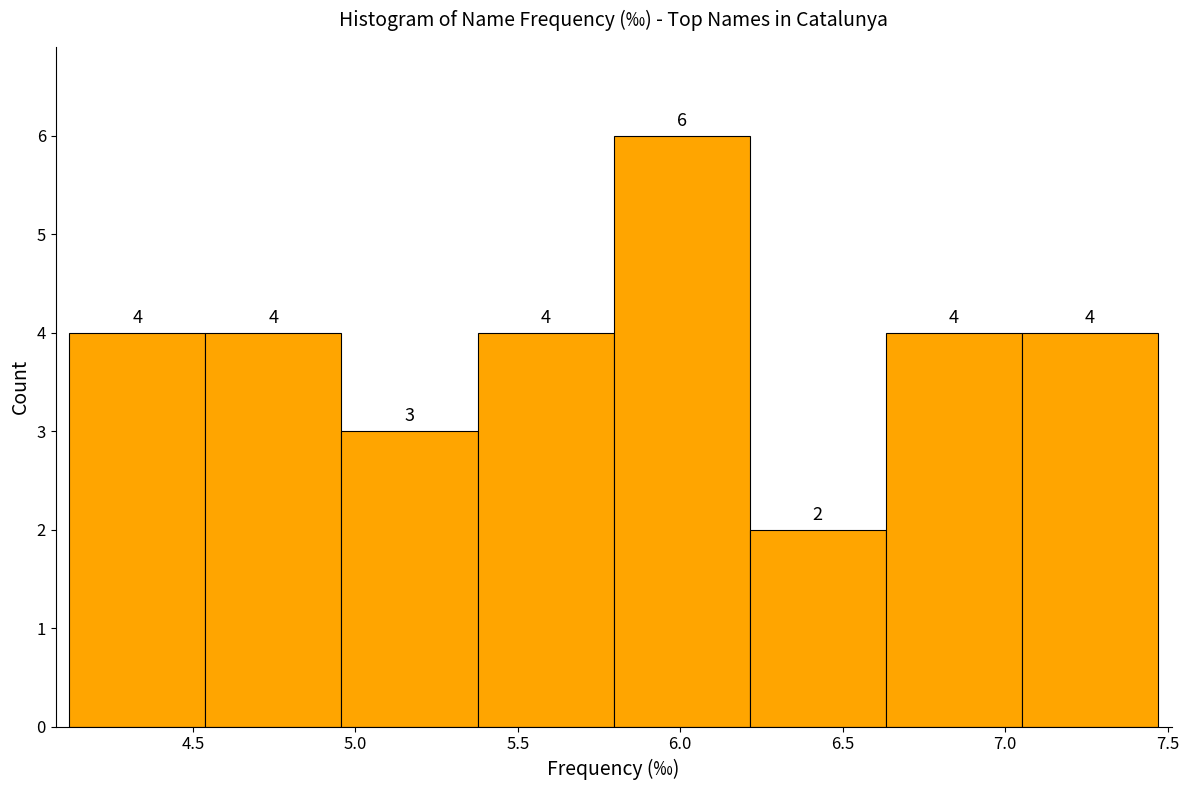

Reading left to right, transcribe this chart: for each bar, give the range it covers on the x-axis and its height. The bar edges are not printed on the chart, so give them approximately, as read against the axis.

4.10 to 4.55: 4
4.55 to 4.95: 4
4.95 to 5.40: 3
5.40 to 5.80: 4
5.80 to 6.20: 6
6.20 to 6.65: 2
6.65 to 7.05: 4
7.05 to 7.45: 4